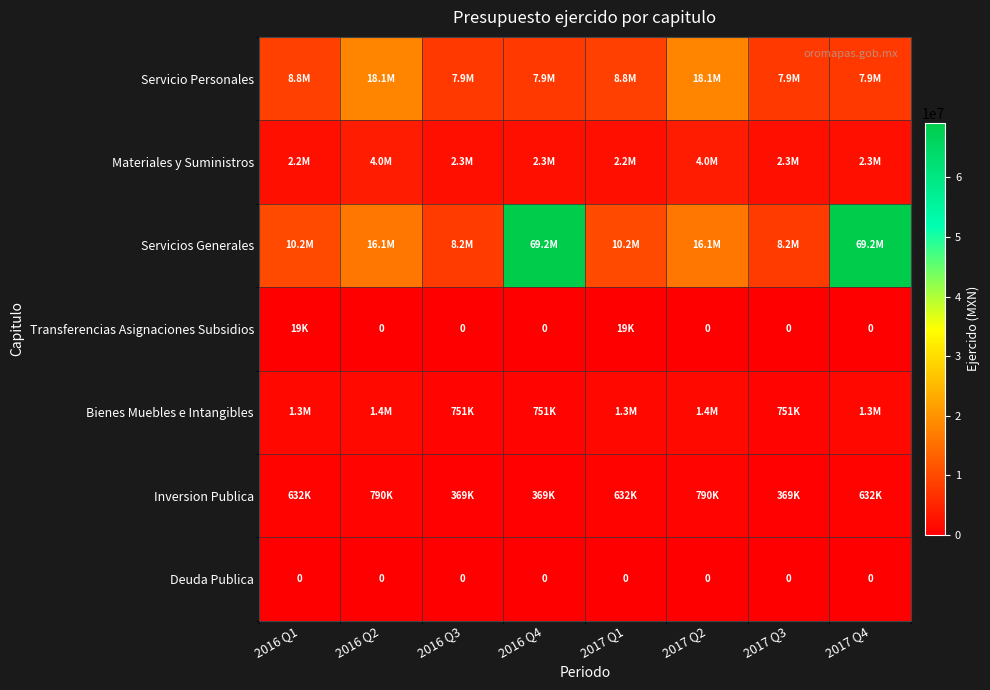

Is it true that Servicios Generales equals 14873288.0 at 2017 Q1?

False